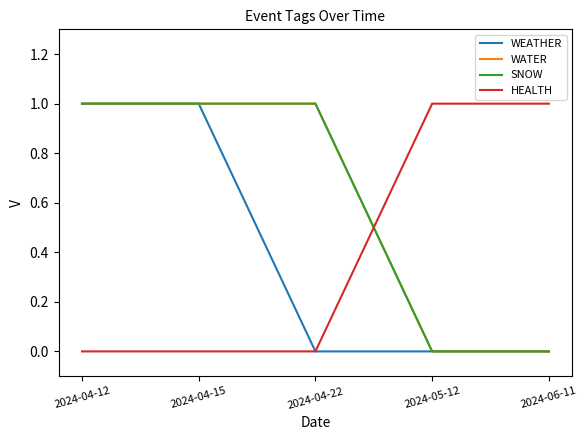

Does the chart display data point markers on the line(s)?

No